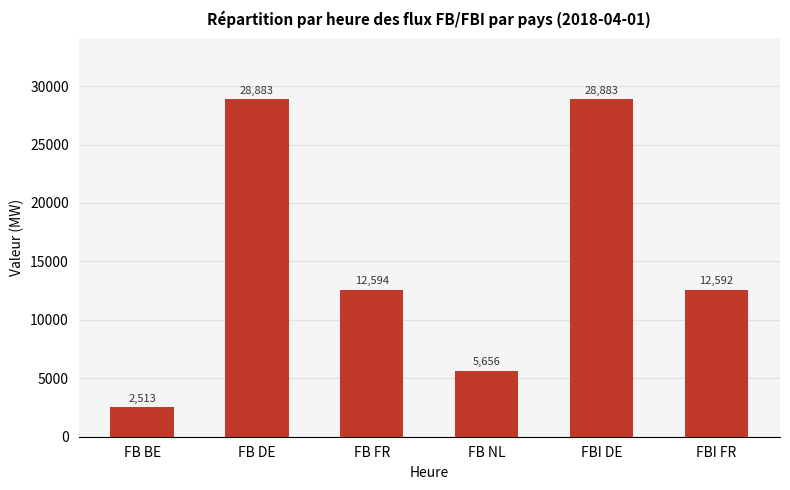

What is the greatest value displayed?

28882.9